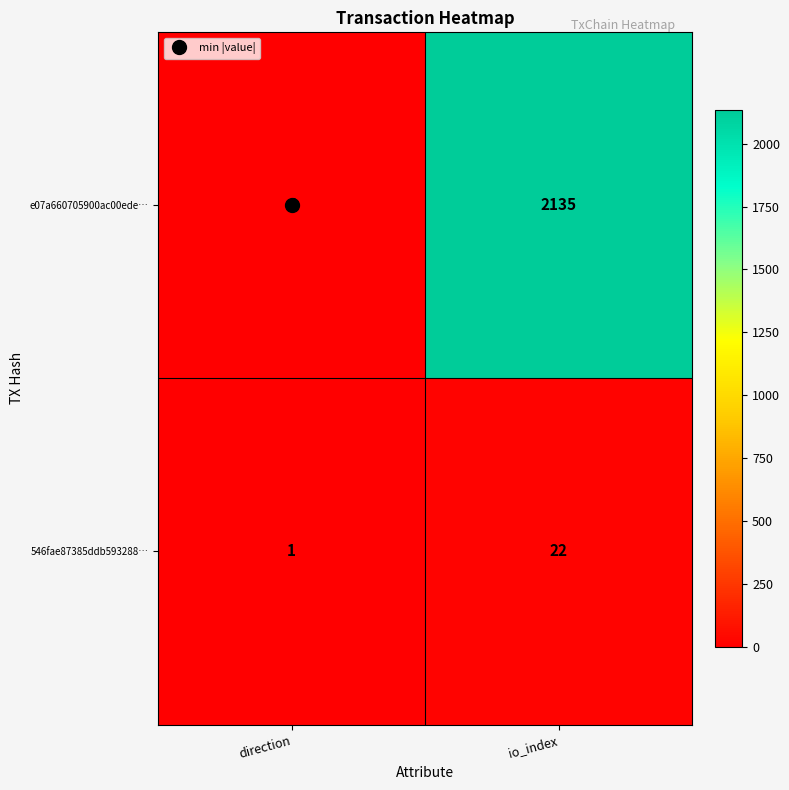

What is the maximum value shown in the chart?

2135